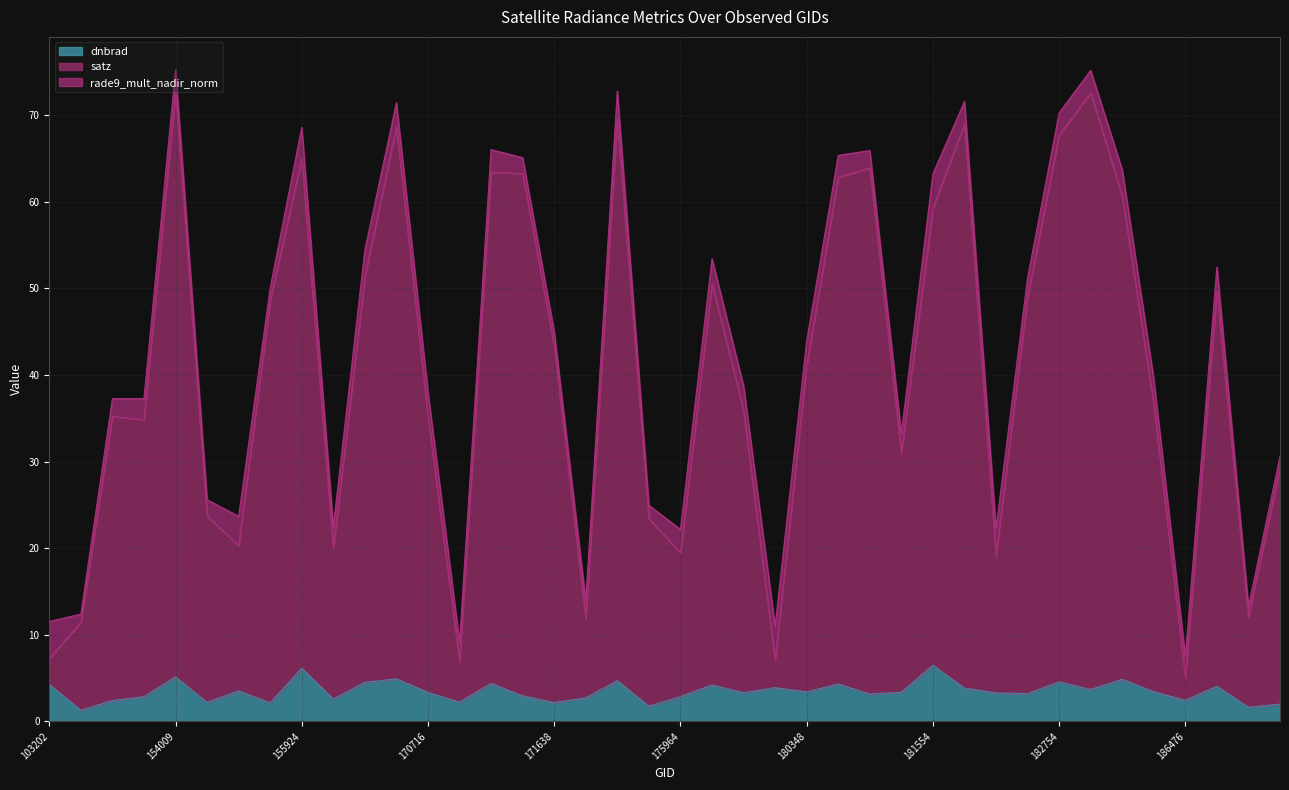

What is the total value across all series at 171638?

45.0